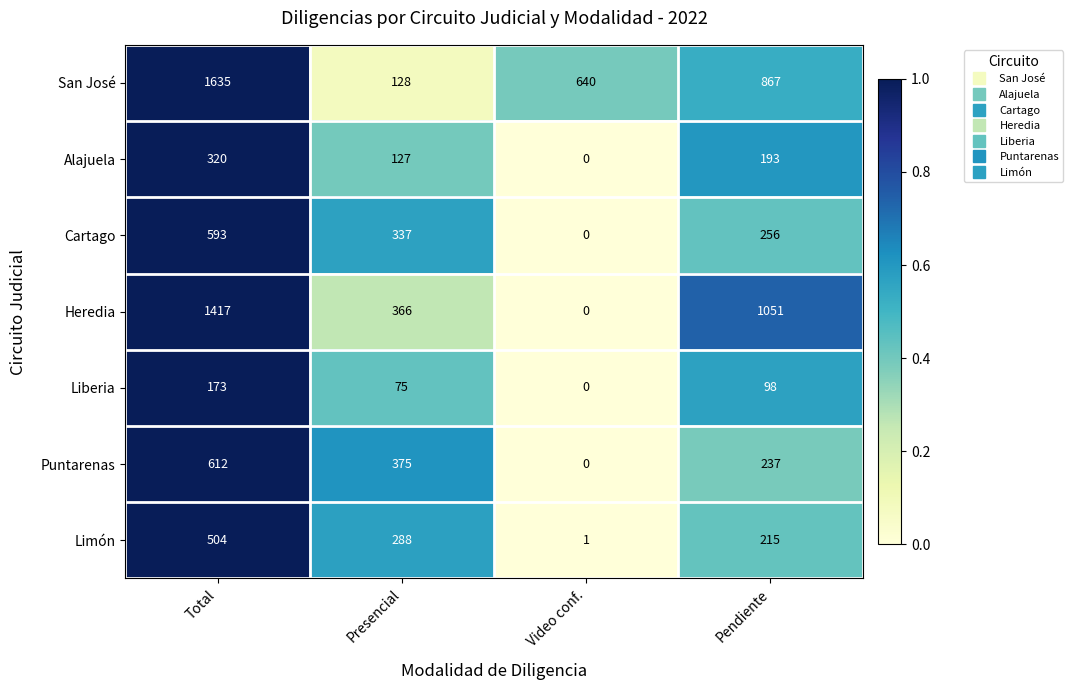

What is the total value across all series at Pendiente?

2917